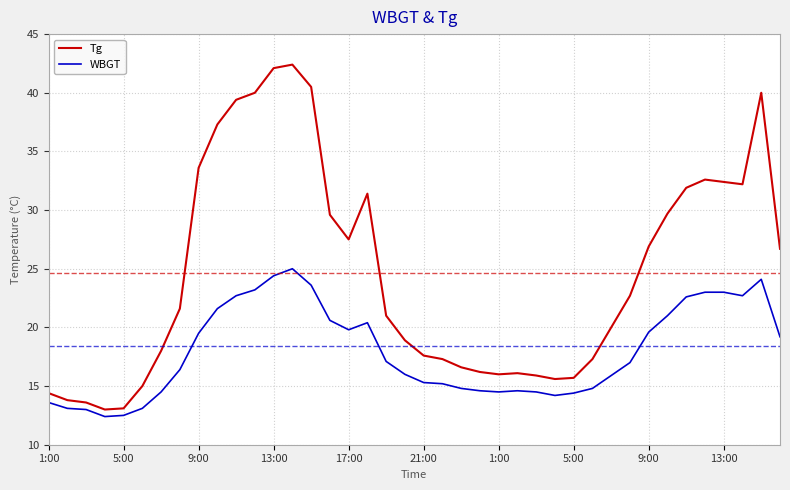

Rank the series by their maximum value, from lowest to highest.

WBGT, Tg